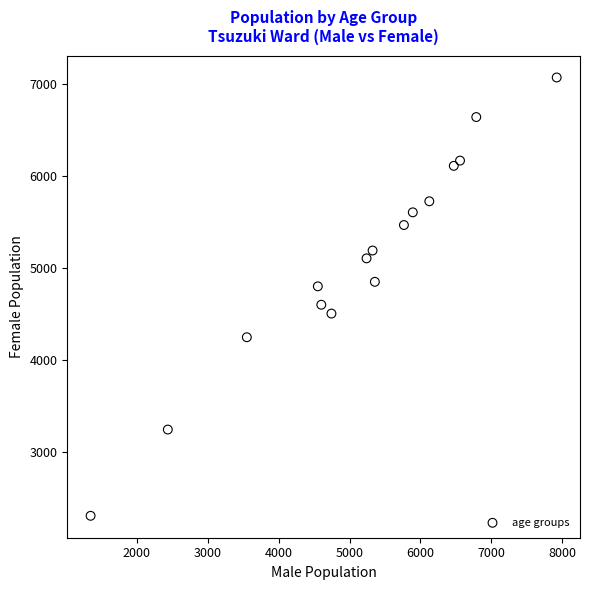

What is the range of Y values (max minus min)?

4762